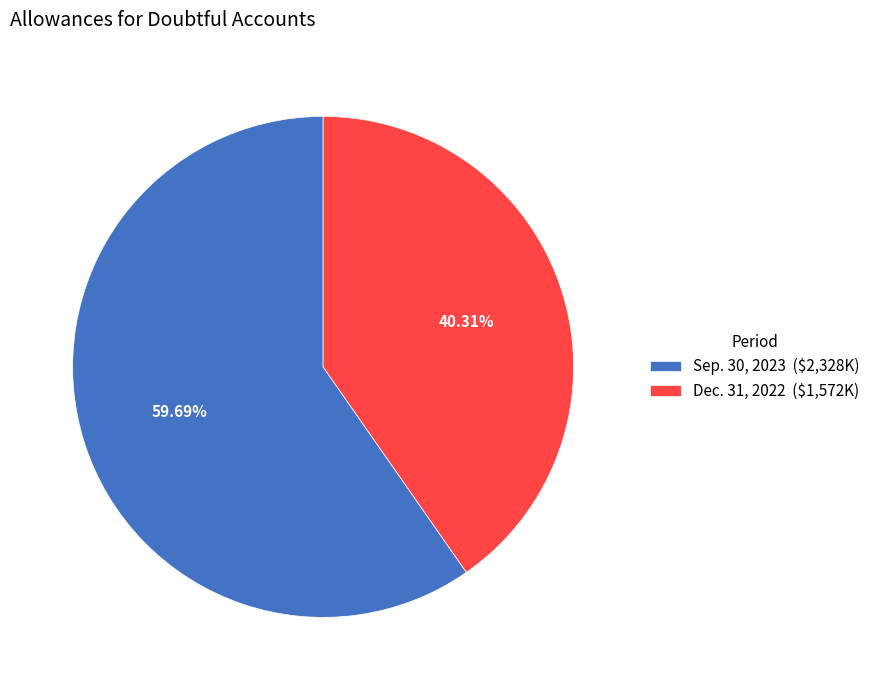

What percentage is the Sep. 30, 2023 slice, to the nearest percent?

60%